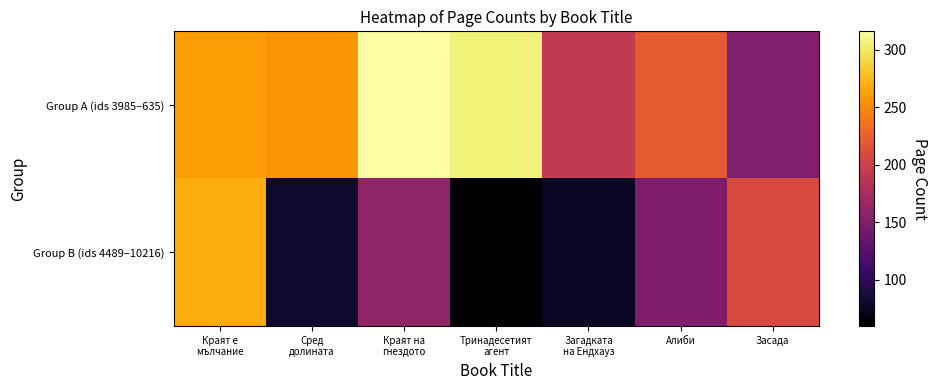

How many data points does each series have?

7